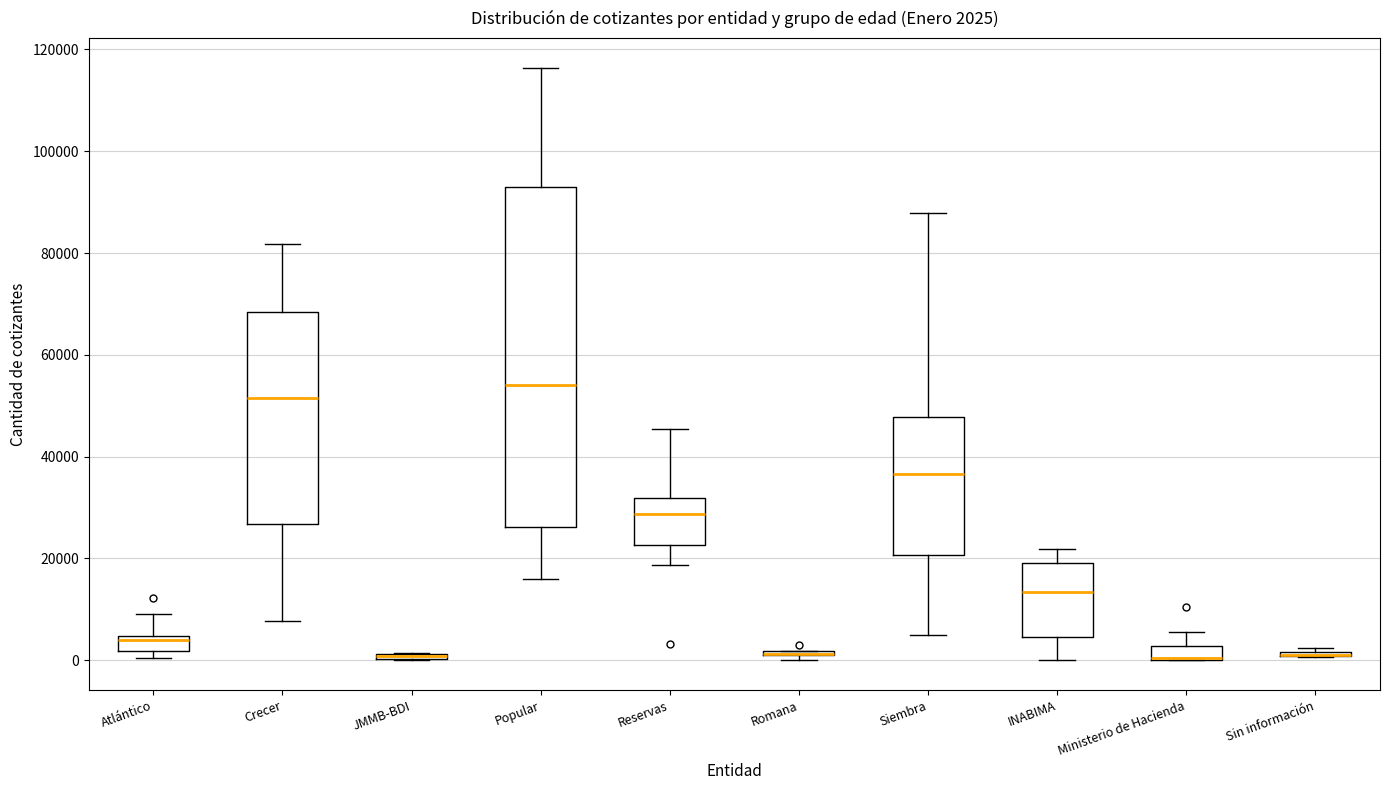

Which box is the tallest, from its lower edge to its upper edge?

Popular